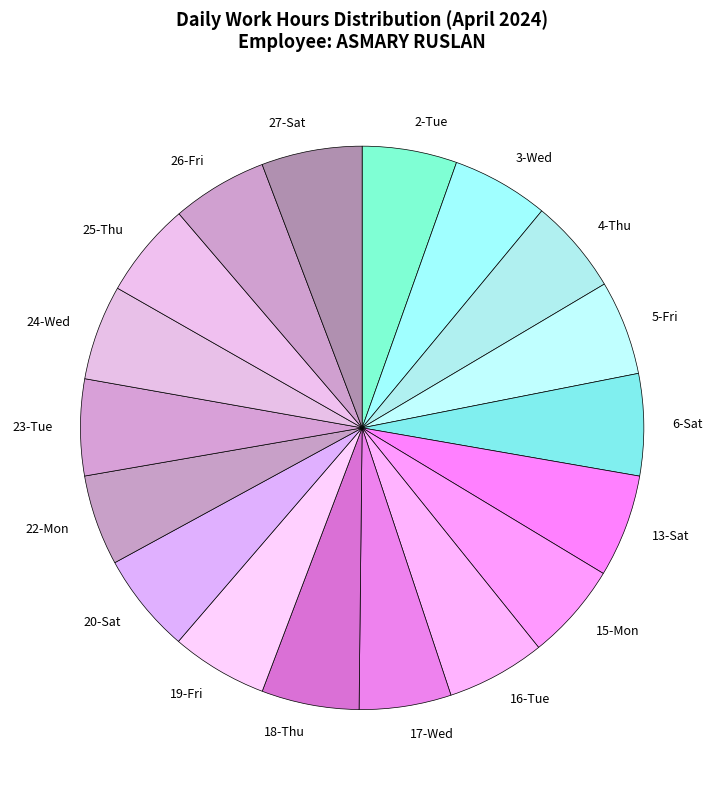

Do 20-Sat and 27-Sat together represent more than half of the pie?

No